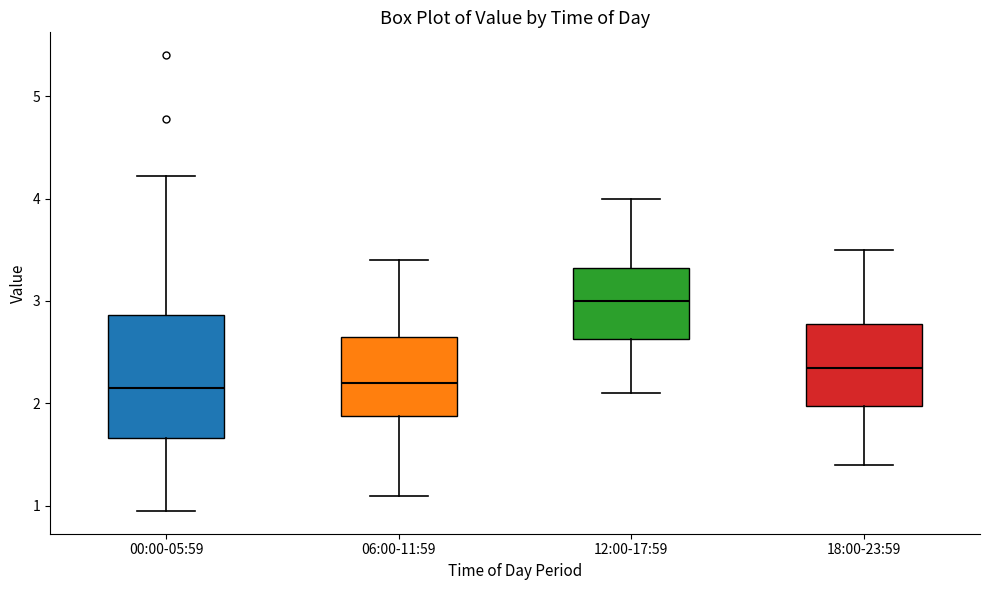

Where does the upper whisker of the box for 00:00-05:59 end on the y-axis? The values are not printed on the chart, so give them approximately, as read against the axis.

4.2